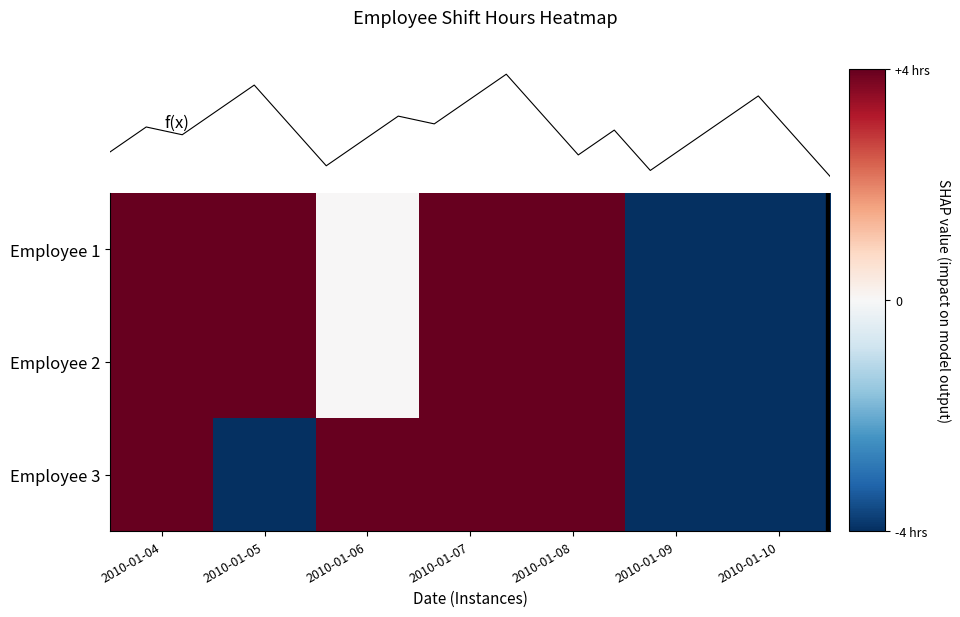

Which category has the highest value in the Employee 3 series?

2010-01-04